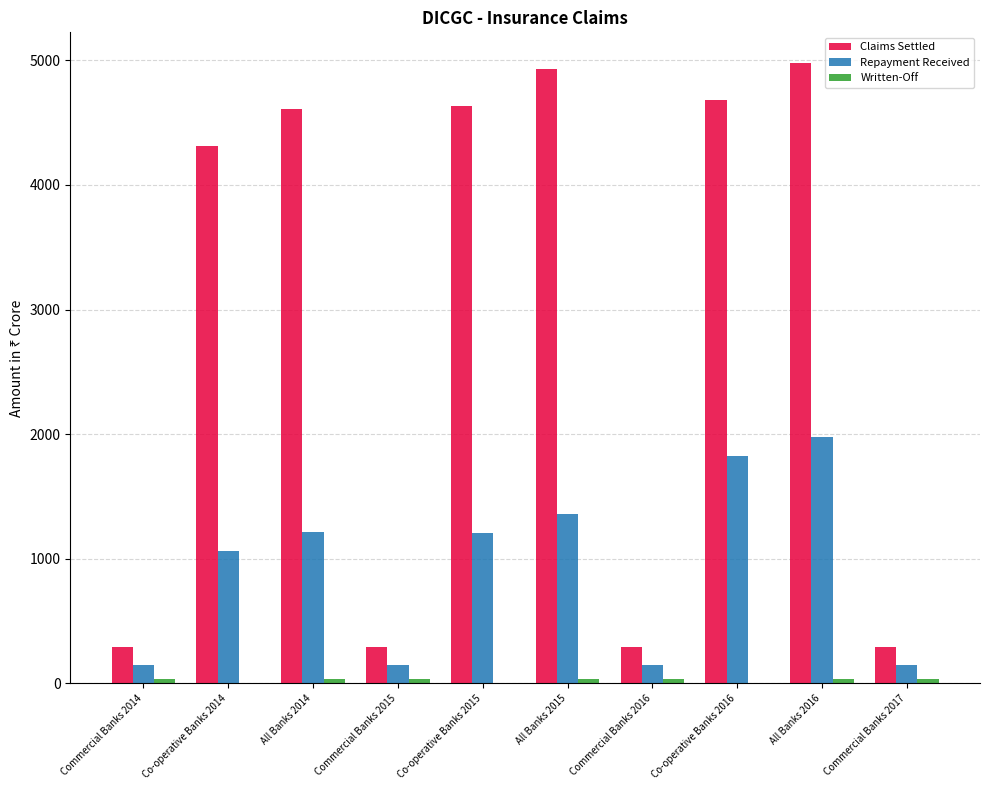

At which category is the sum across all series the highest?

All Banks 2016